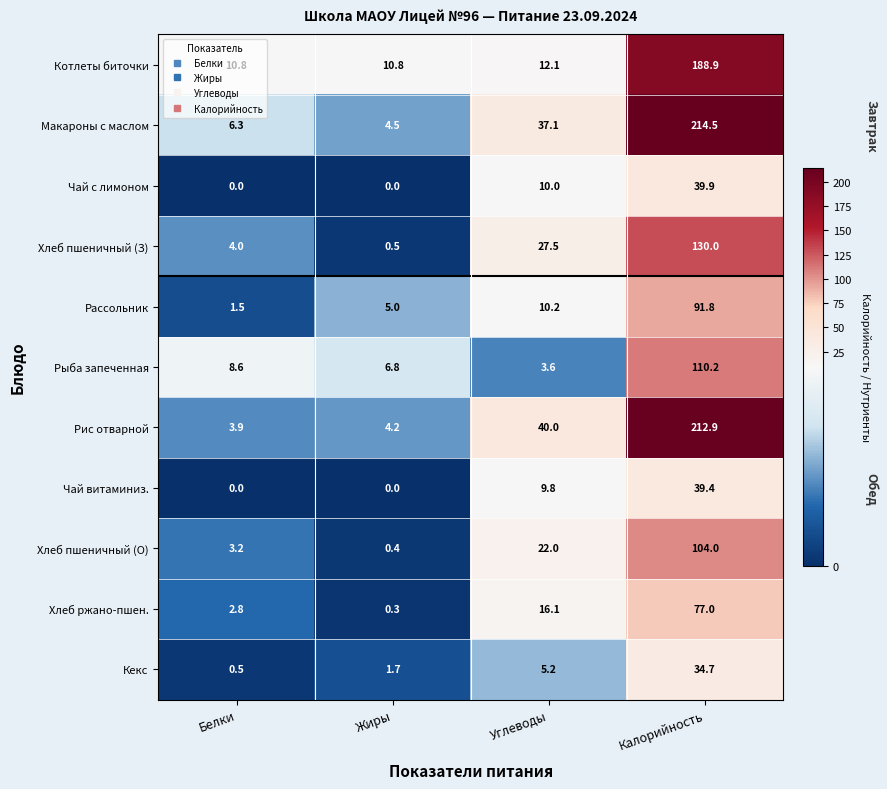

What is the difference between the Чай с лимоном values at Калорийность and Белки?

39.9